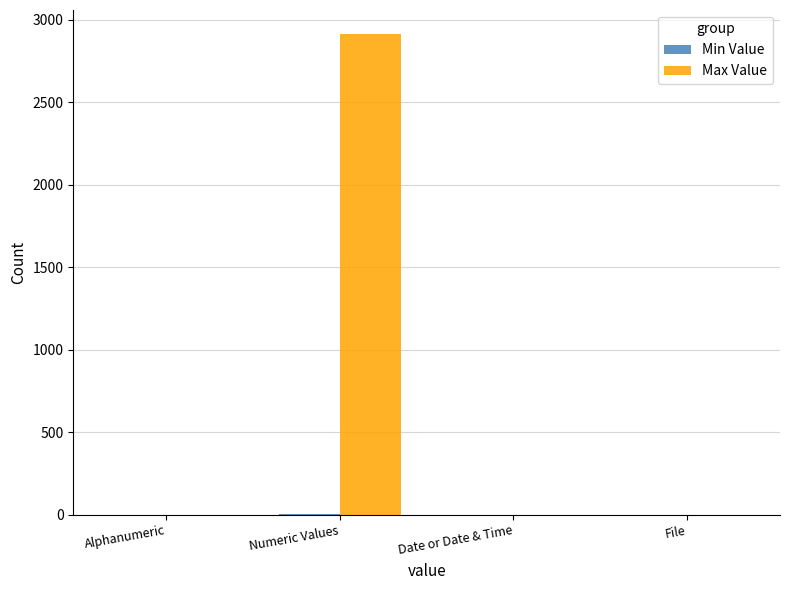

At which category is the sum across all series the highest?

Numeric Values